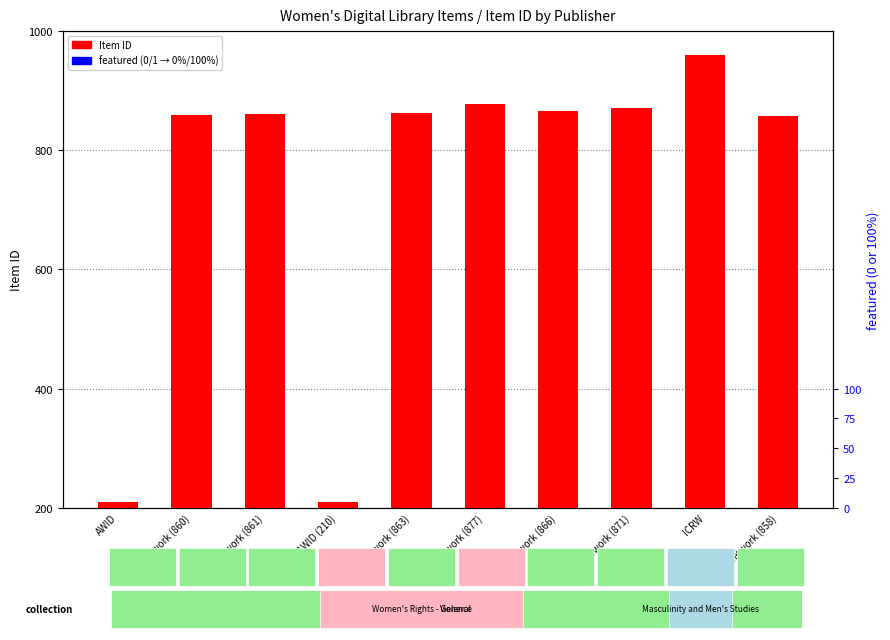

Reading left to right, what are all the values shown in this chart?

Item ID: AWID=209	Ella Network (860)=860	Ella Network (861)=861	AWID (210)=210	Ella Network (863)=863	Ella Network (877)=877	Ella Network (866)=866	Ella Network (871)=871	ICRW=960	Ella Network (858)=858
featured (percentile): AWID=0	Ella Network (860)=0	Ella Network (861)=0	AWID (210)=0	Ella Network (863)=0	Ella Network (877)=0	Ella Network (866)=0	Ella Network (871)=0	ICRW=0	Ella Network (858)=0